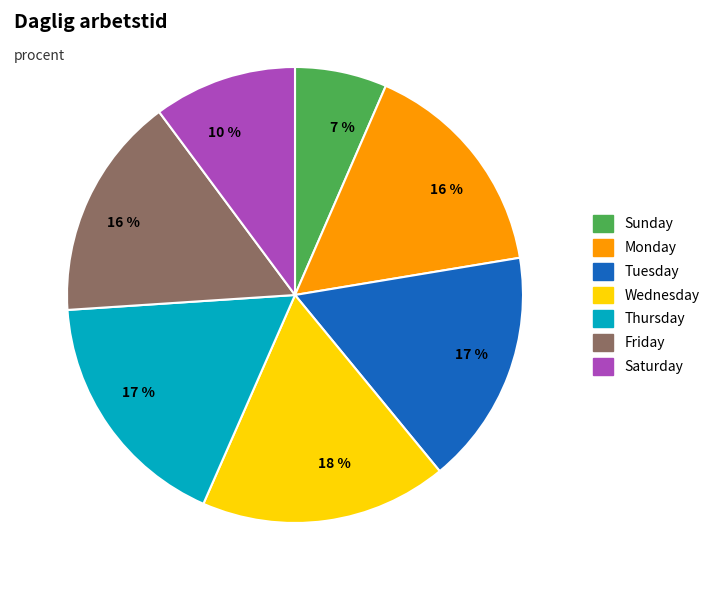

Is there a majority slice in this chart?

No